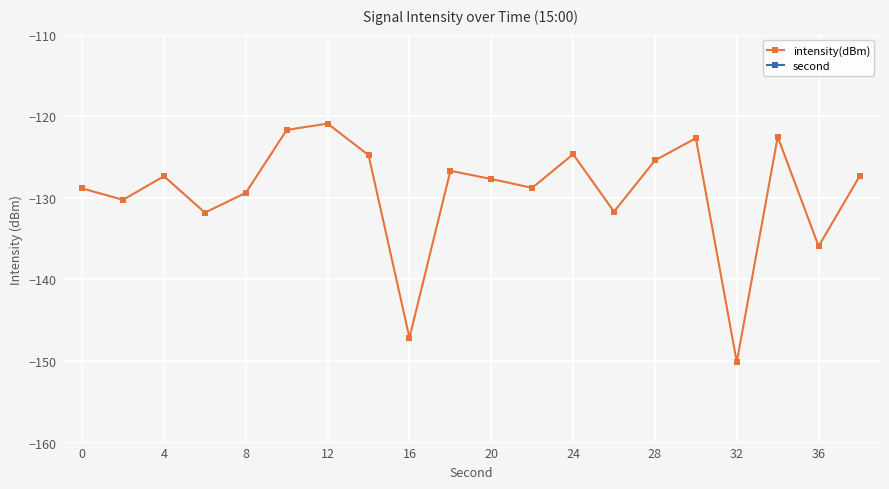

Is it true that intensity(dBm) equals -135.9 at 36?

True